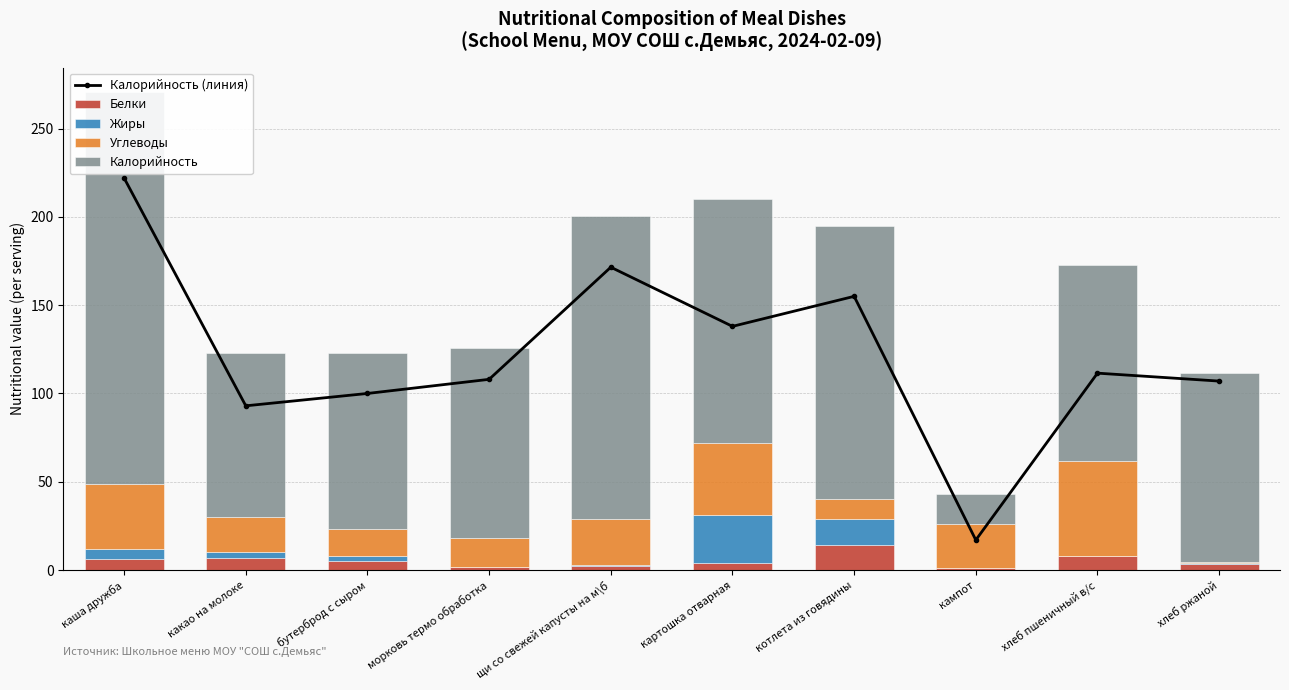

What position from the left is хлеб пшеничный в/с?

9